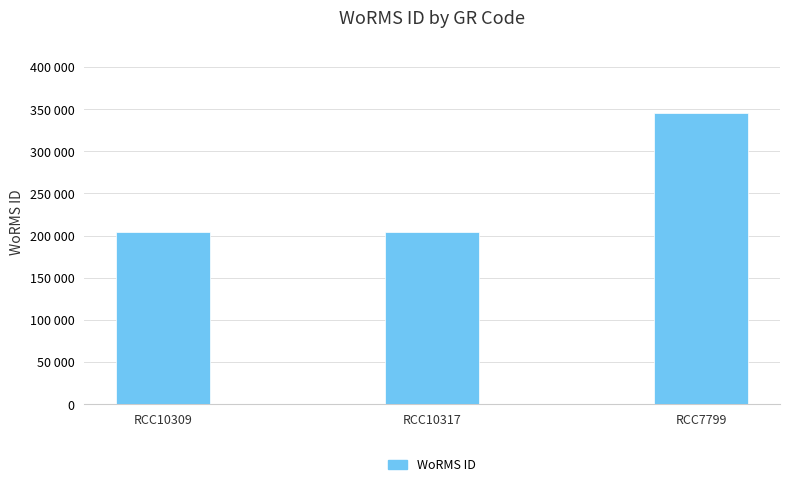

Between RCC10317 and RCC7799, which is larger?

RCC7799